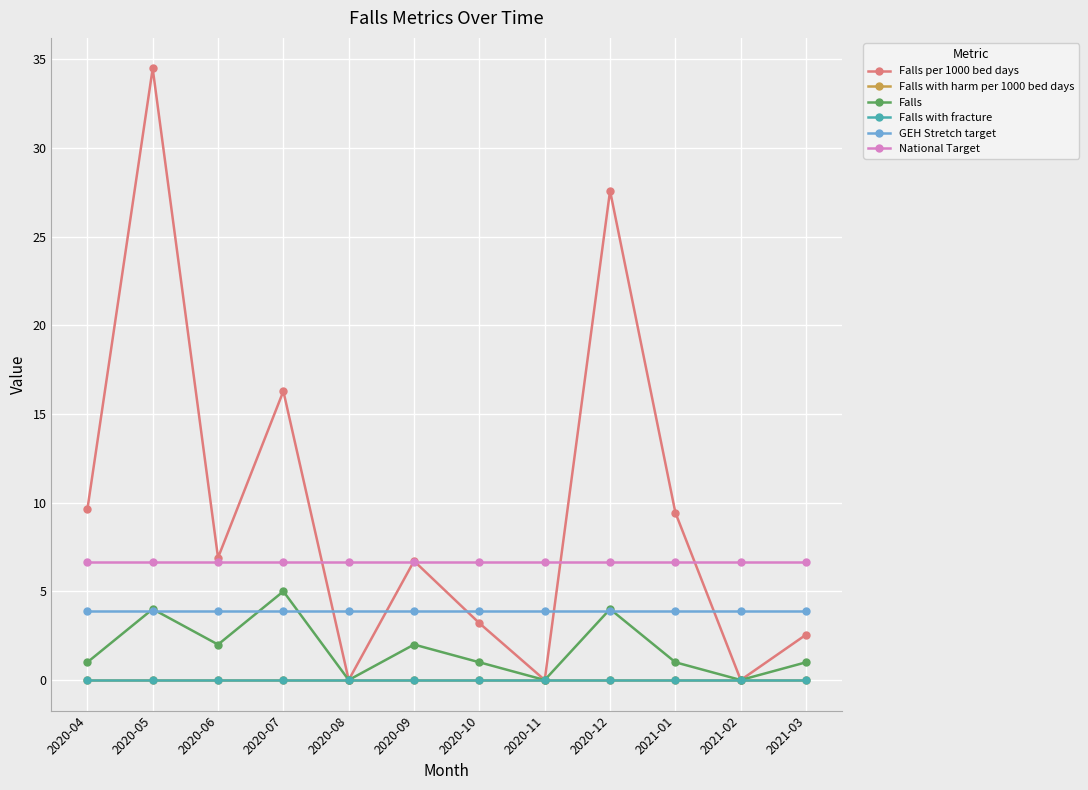

Rank the categories by GEH Stretch target value from highest to lowest.

2020-04, 2020-05, 2020-06, 2020-07, 2020-08, 2020-09, 2020-10, 2020-11, 2020-12, 2021-01, 2021-02, 2021-03